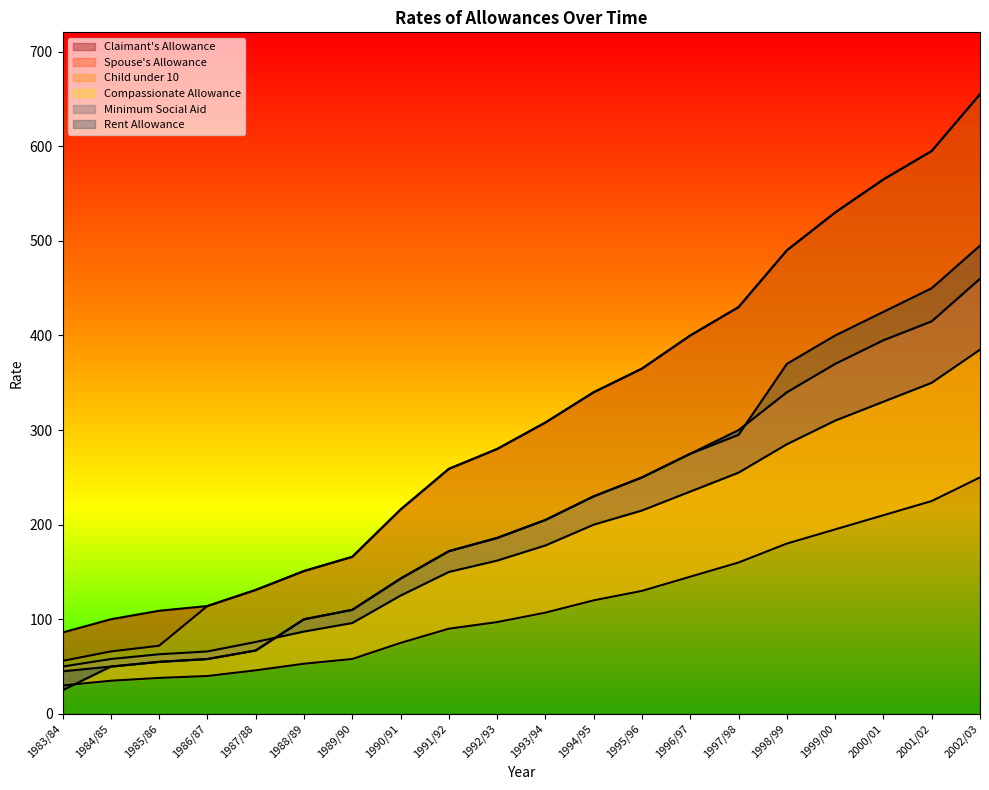

True or false: Compassionate Allowance has more than 2 points higher than both neighbors.

False